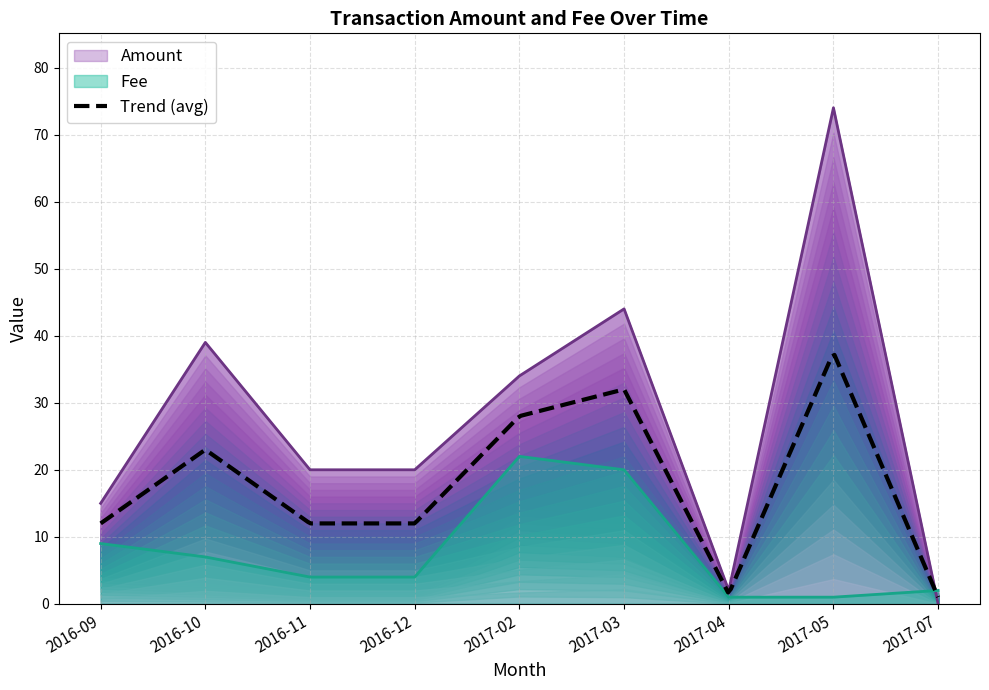

Which label corresponds to the smallest value in the chart?

2017-07